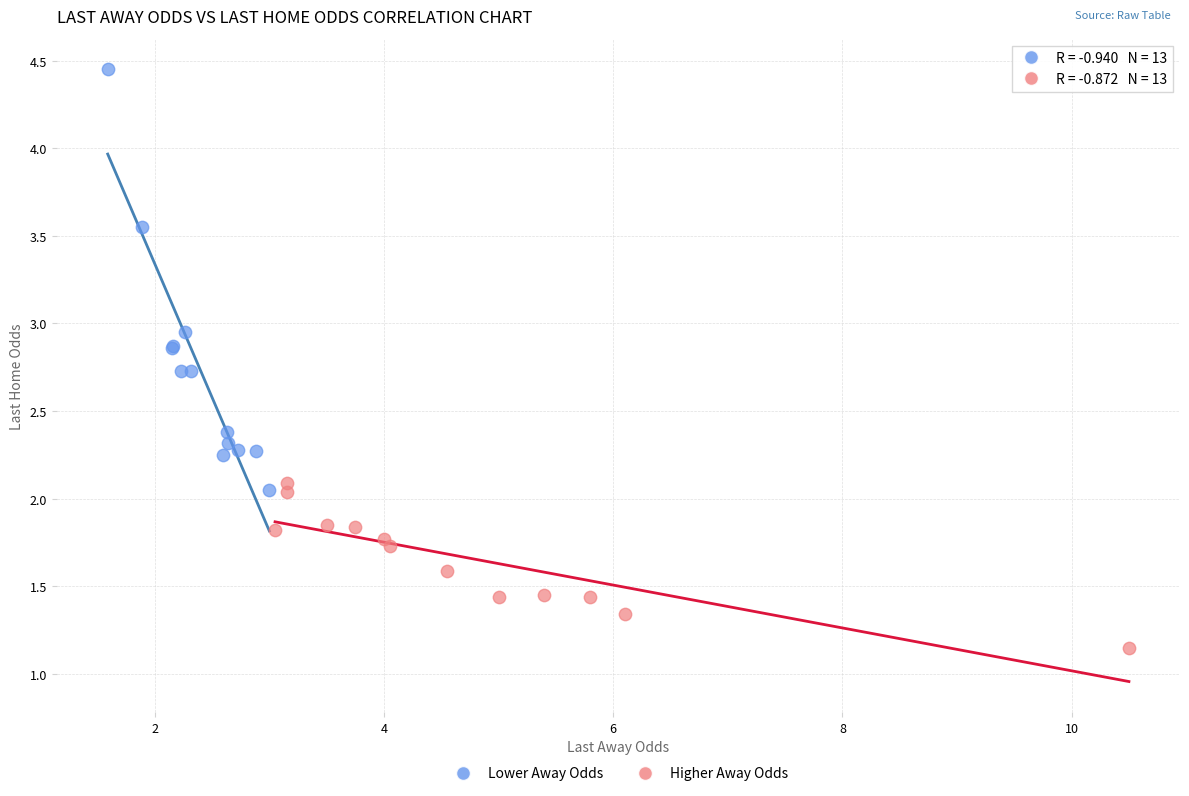

Which series reaches the minimum Y coordinate?

Higher Away Odds